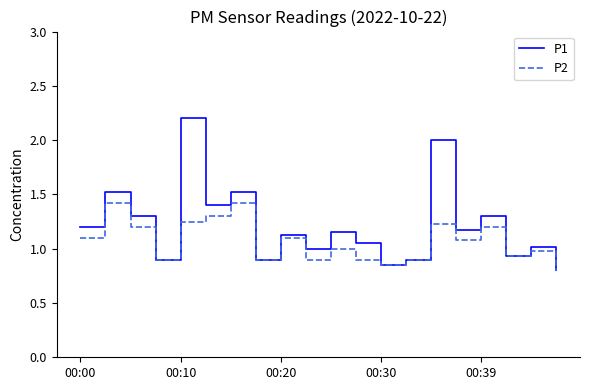

Which series has the largest range (max minus min)?

P1